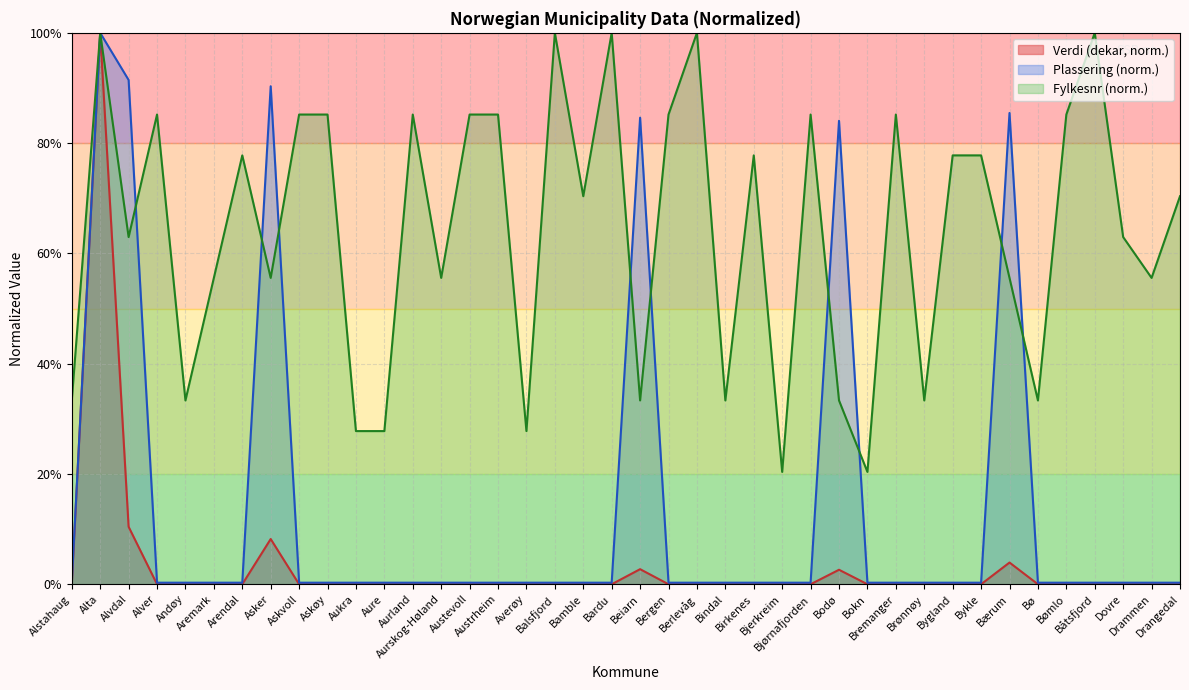

Between Aukra and Asker, which is larger?

Asker